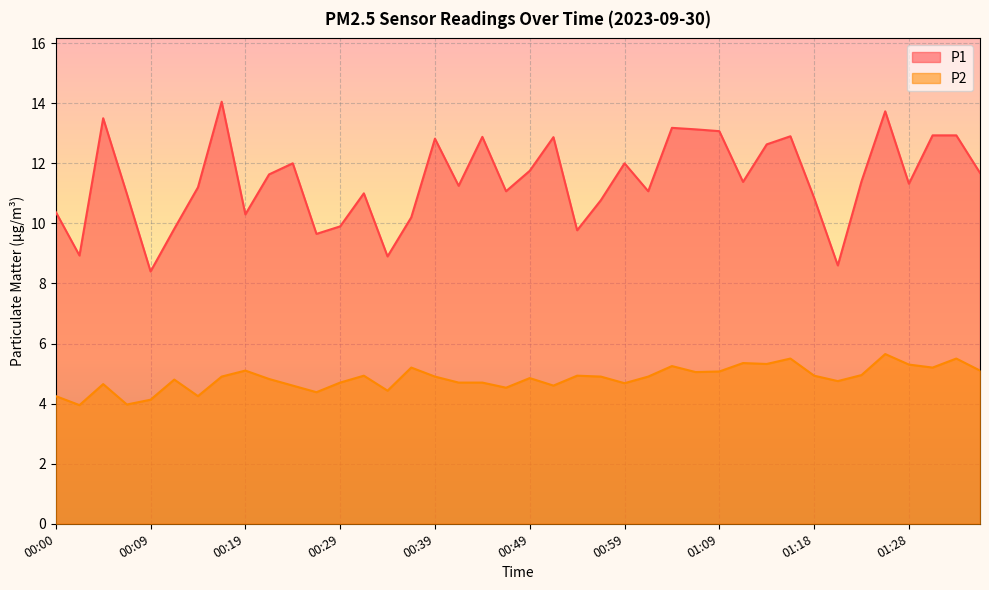

What is the maximum value shown in the chart?

14.1